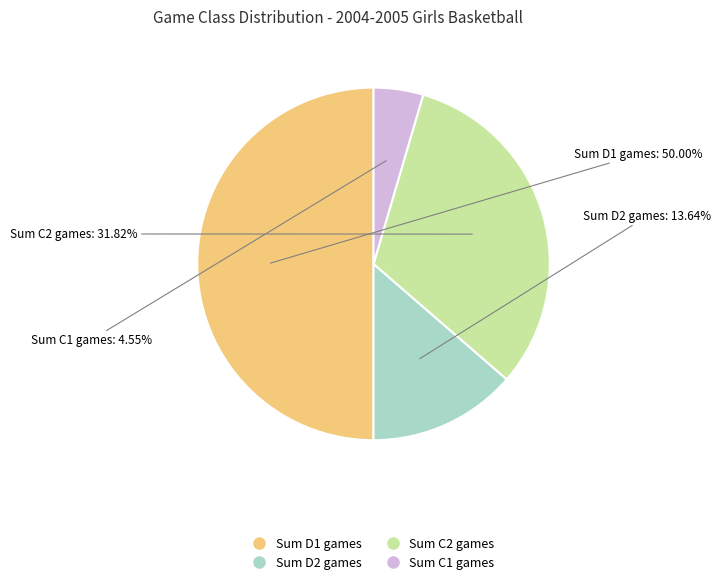

How many slices are in this pie chart?

4